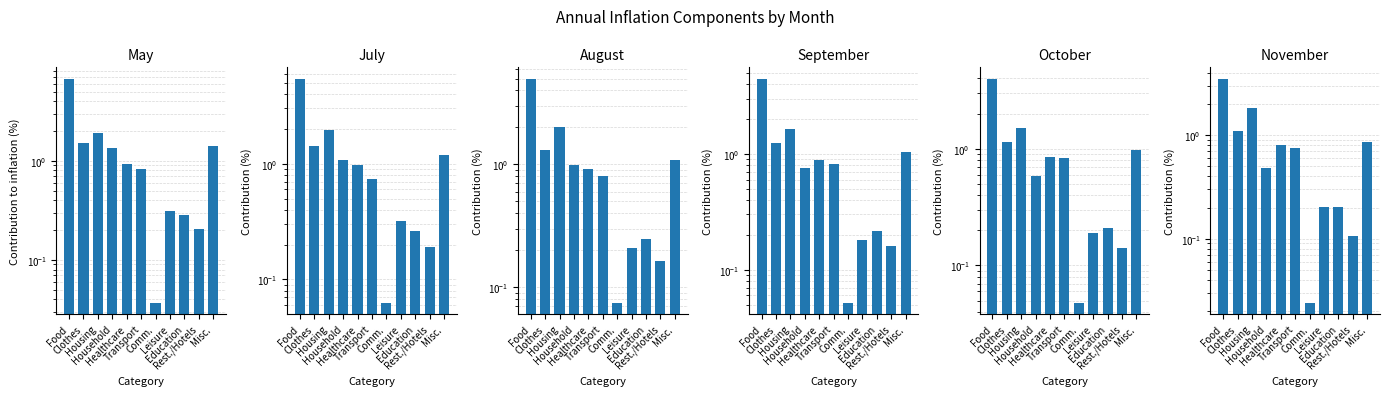

Rank the series by their maximum value, from lowest to highest.

November, October, September, August, July, May